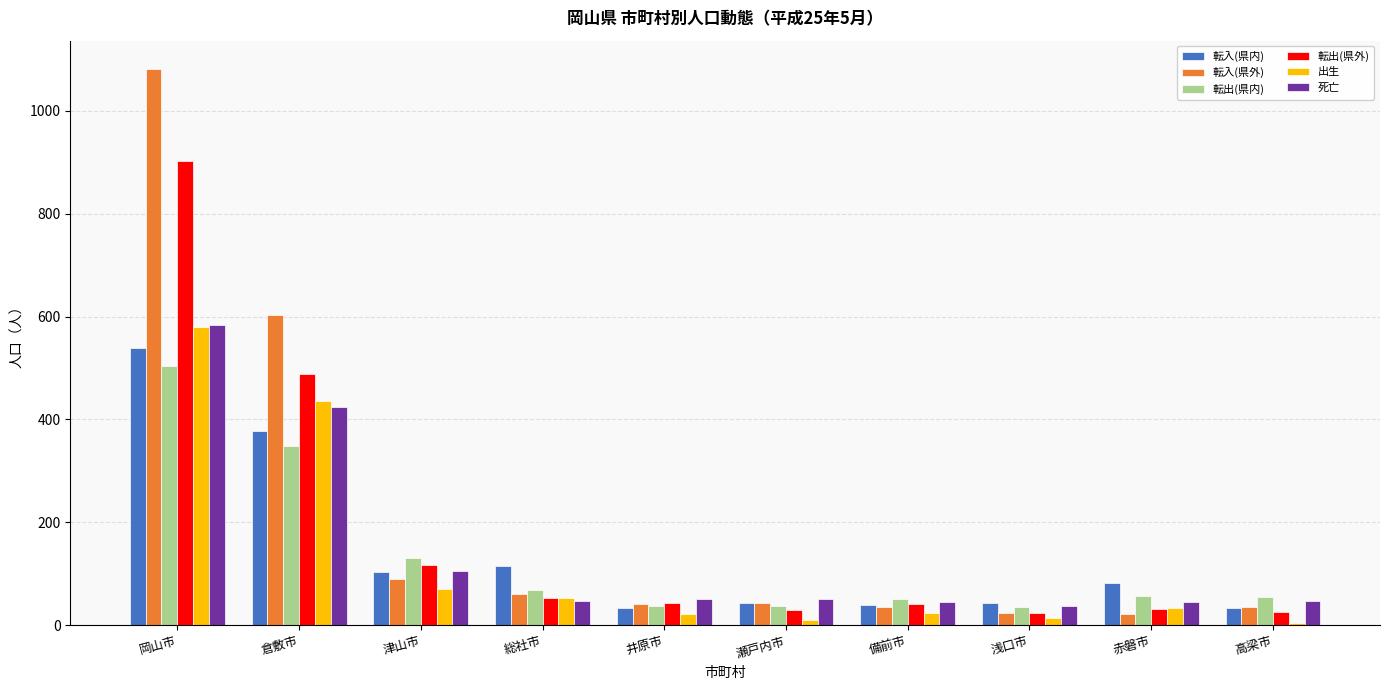

What position from the left is 井原市?

5